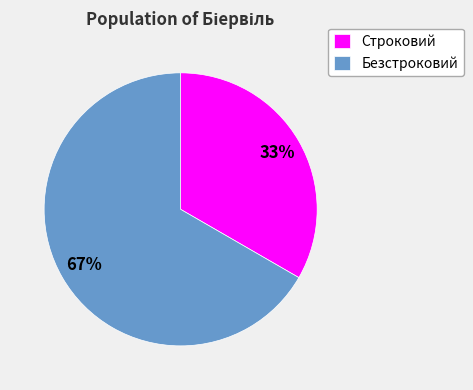

To the nearest percent, what is the average slice percentage?

50%